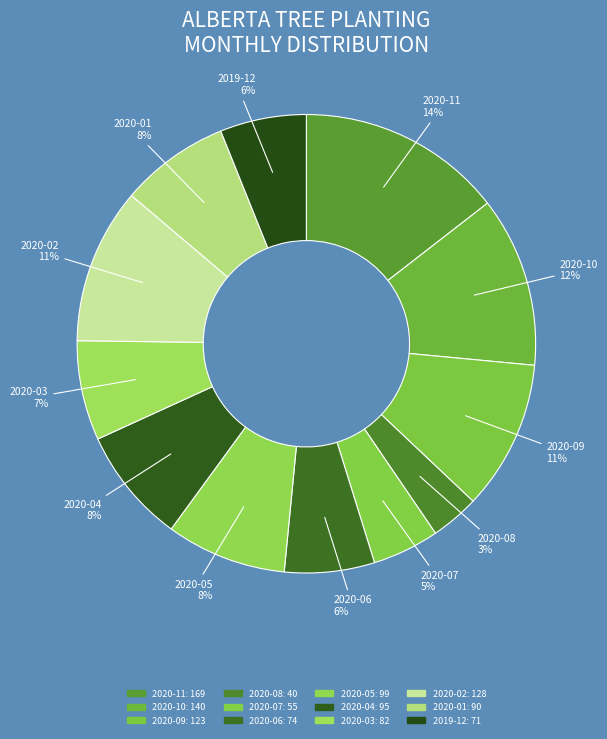

Count the number of slices in the pie.

12